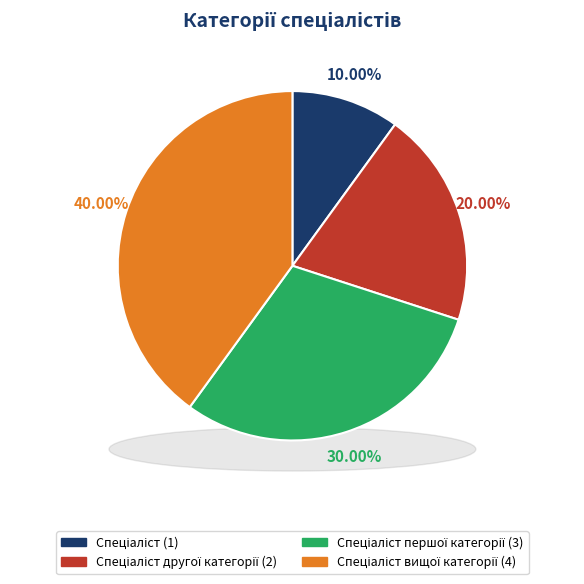

To the nearest percent, what portion does Спеціаліст вищої категорії represent?

40%